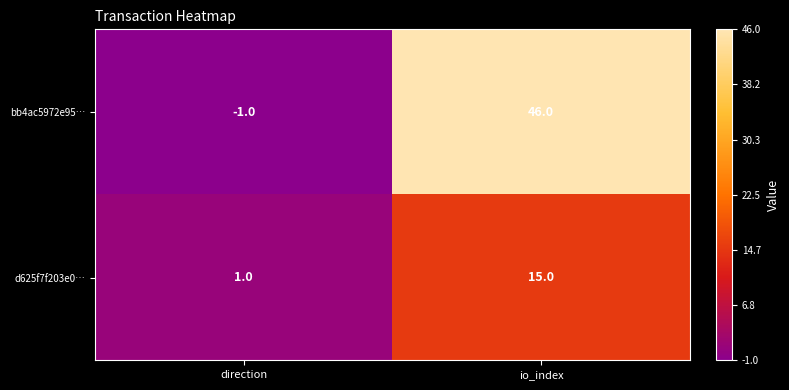

What is the sum of all bb4ac5972e95… values?

45